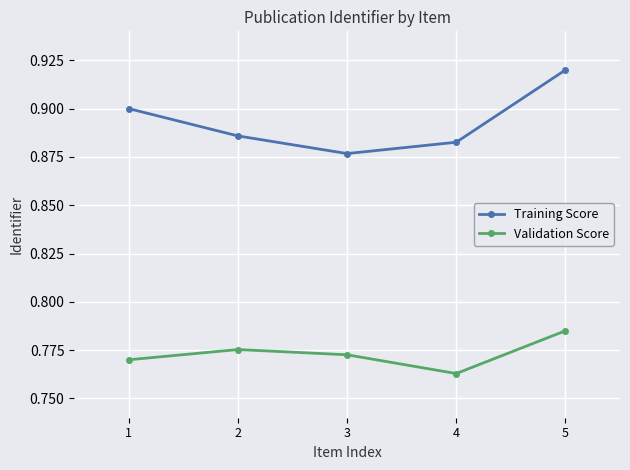

What is the total value across all series at 4?

1.6